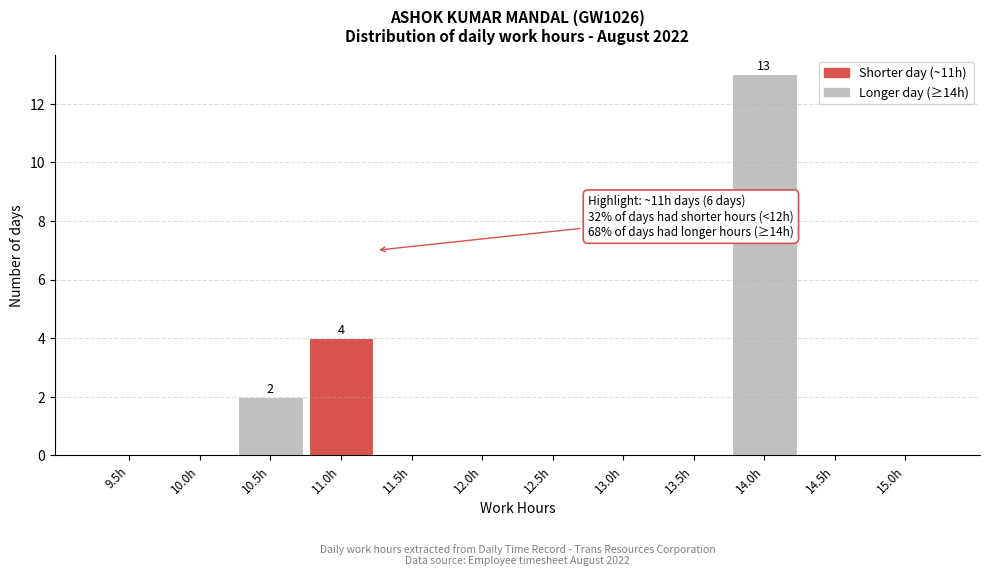

Reading left to right, what are all the values shown in this chart?

9.5h=0	10.0h=0	10.5h=2	11.0h=4	11.5h=0	12.0h=0	12.5h=0	13.0h=0	13.5h=0	14.0h=13	14.5h=0	15.0h=0